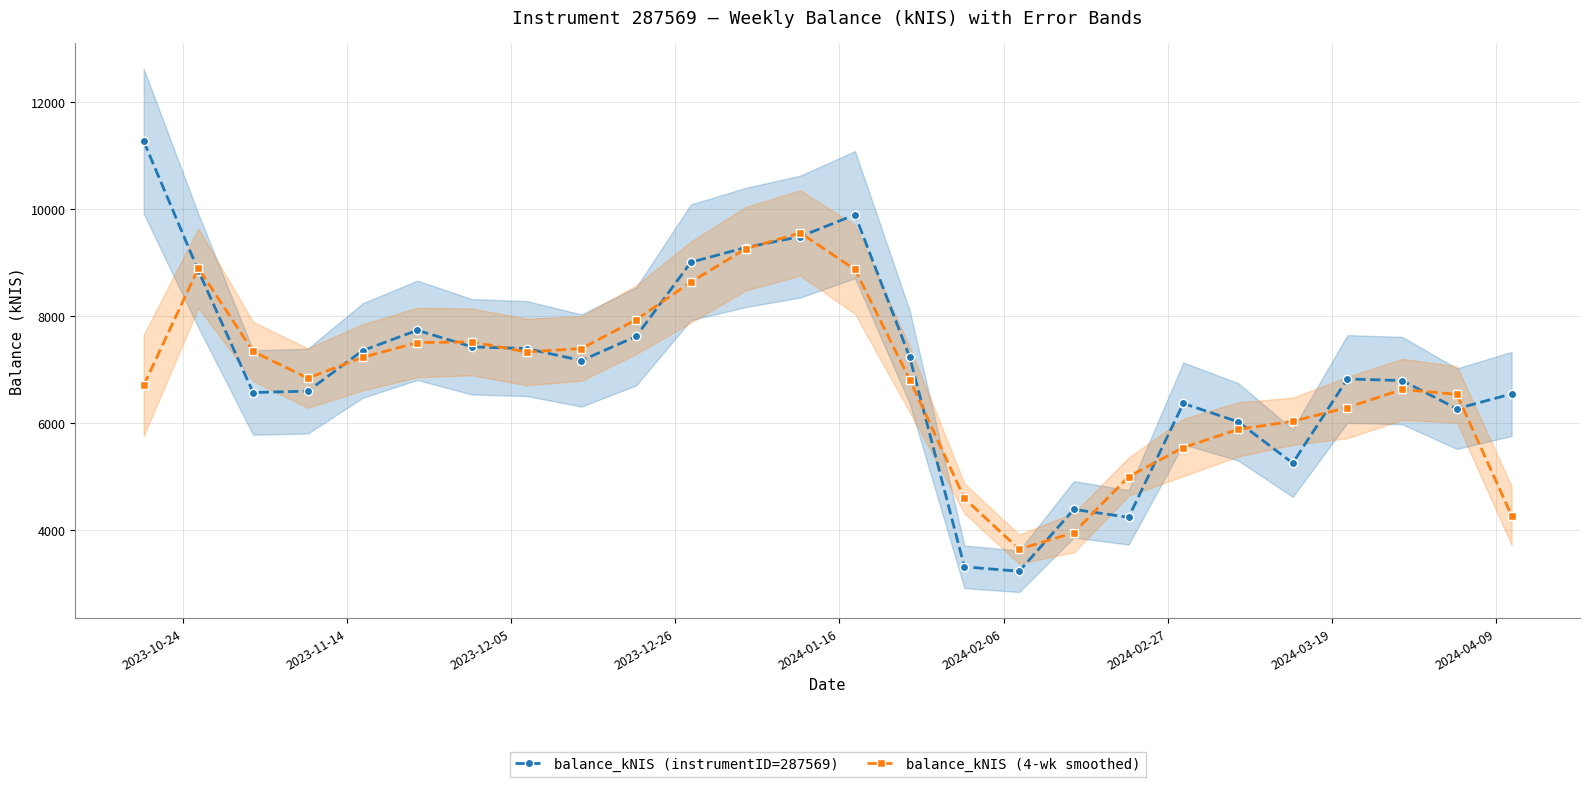

How many lines are shown in the chart?

2